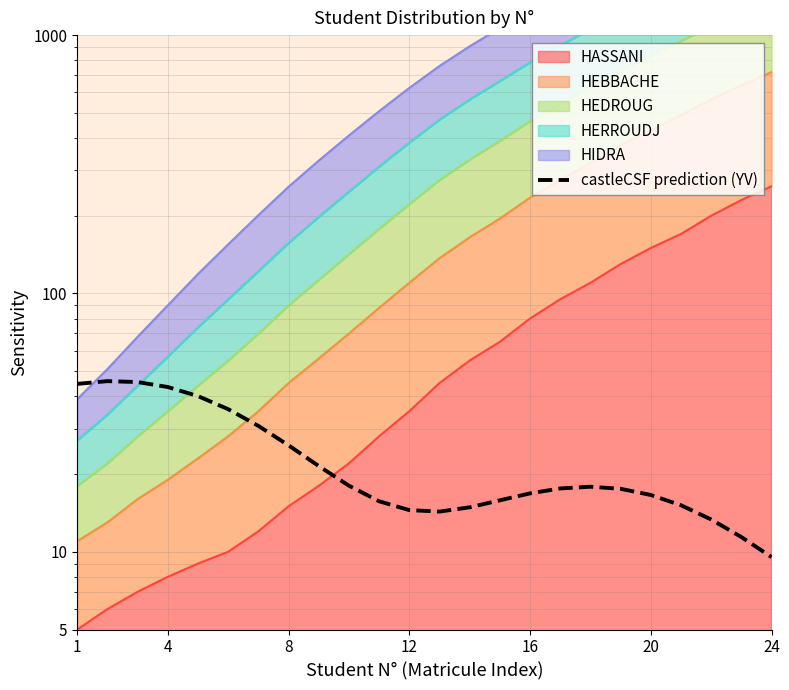

What is the difference between the maximum and minimum values?

36.2